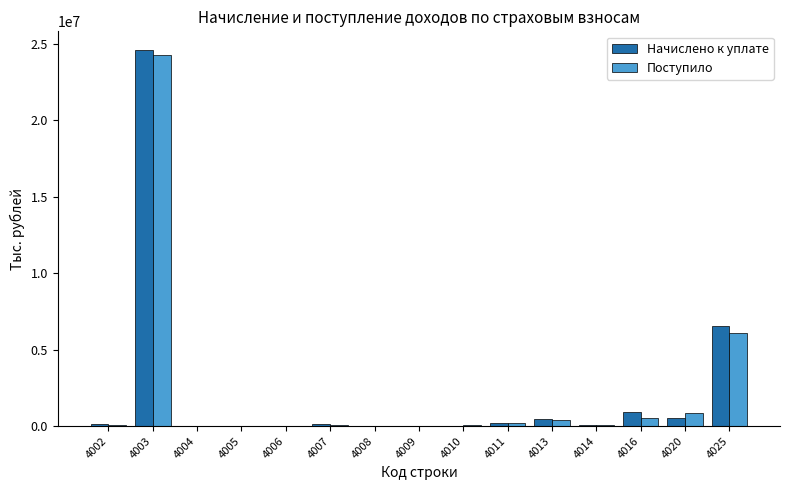

What is the maximum value for Начислено к уплате?

24586961